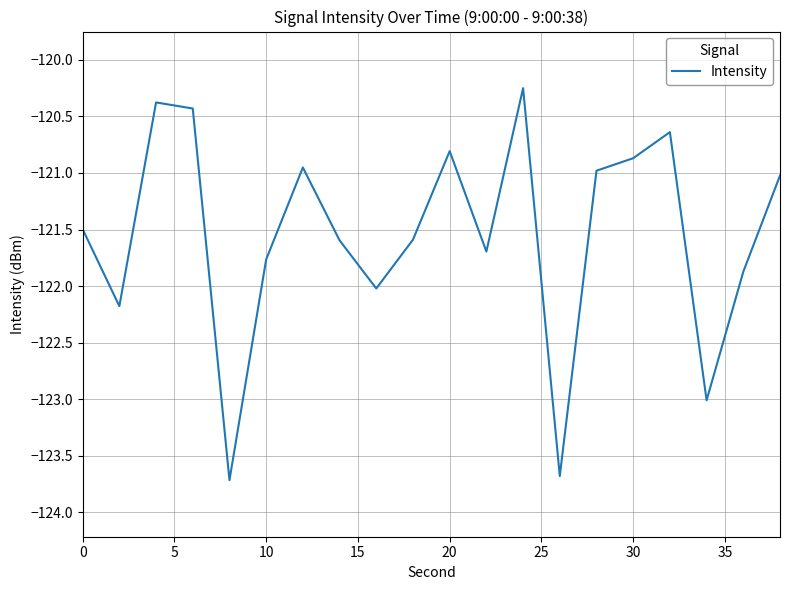

What is the greatest value displayed?

-120.3